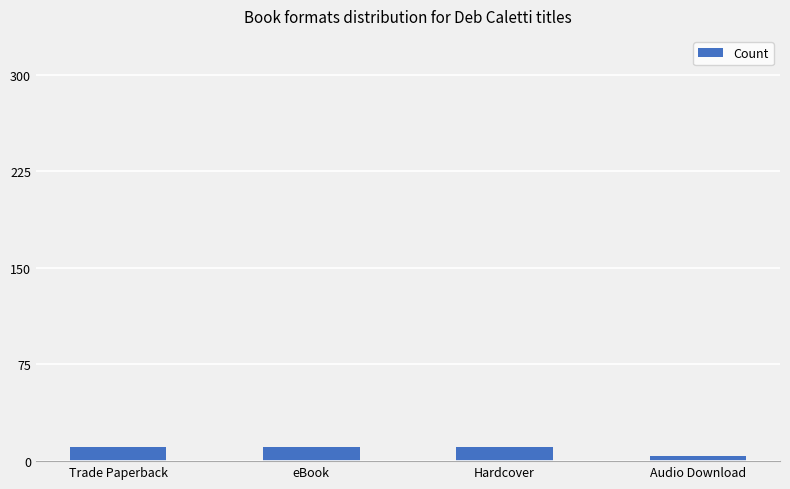

How many categories are shown in the chart?

4